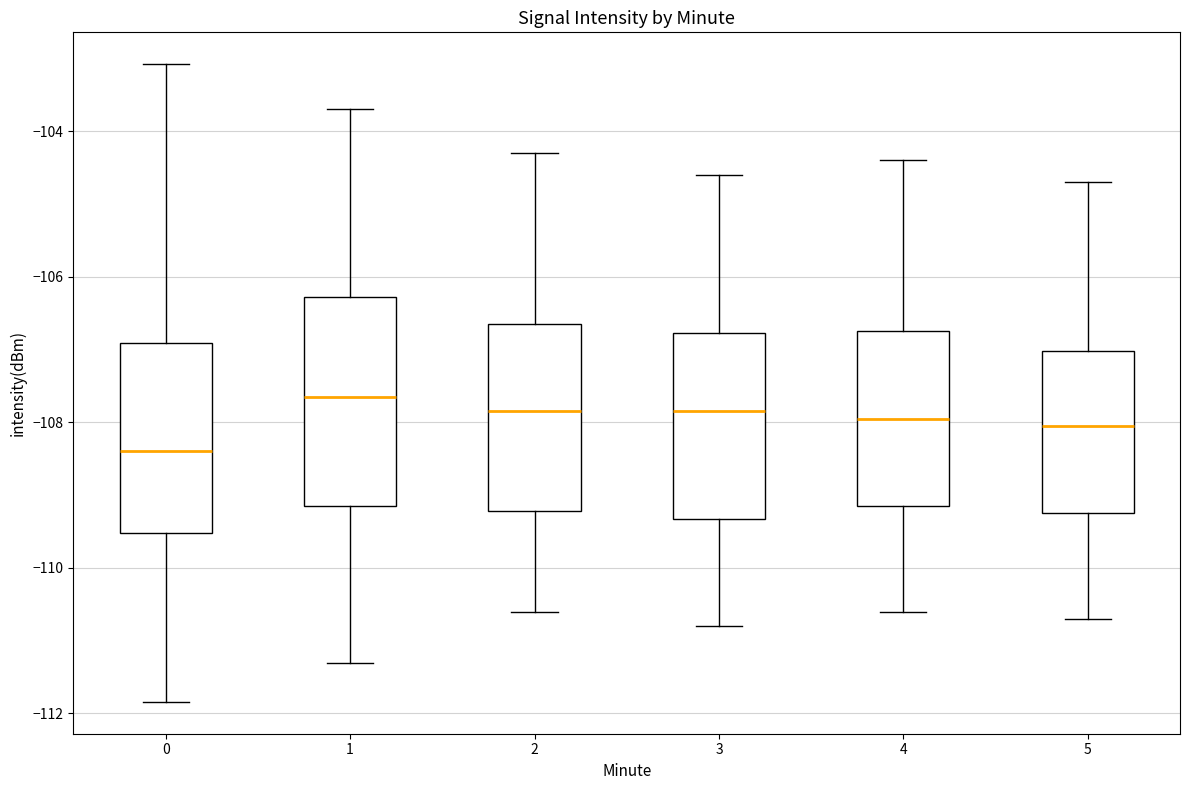

Reading left to right, transcribe this box plot: for each box, give where its median line is, the range the box spans, and where its two whiskers end, as read against the y-axis. The values are not printed on the chart, so give them approximately, as read against the axis.

0: median -108.4, box -109.6 to -107.0, whiskers -111.8 to -103.0
1: median -107.6, box -109.2 to -106.2, whiskers -111.2 to -103.6
2: median -107.8, box -109.2 to -106.6, whiskers -110.6 to -104.2
3: median -107.8, box -109.4 to -106.8, whiskers -110.8 to -104.6
4: median -108.0, box -109.2 to -106.8, whiskers -110.6 to -104.4
5: median -108.0, box -109.2 to -107.0, whiskers -110.6 to -104.6